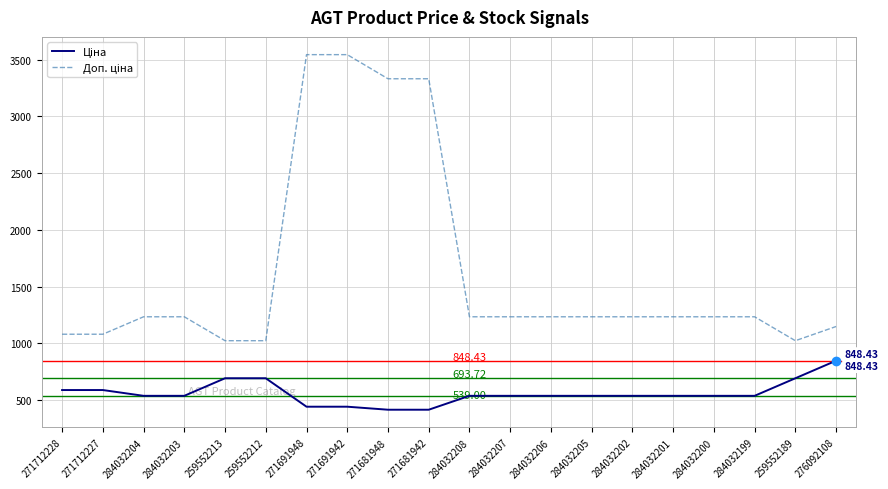

What is the spread (max minus min) of values at 271691942?

3101.8